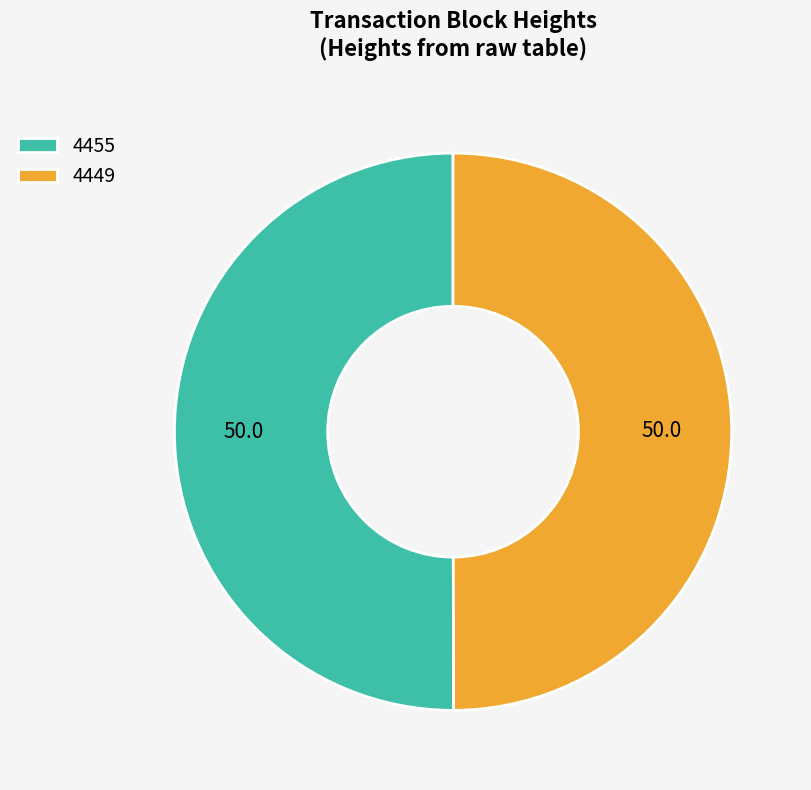

What is the ratio of the value at 4455 to the value at 4449?

1.0